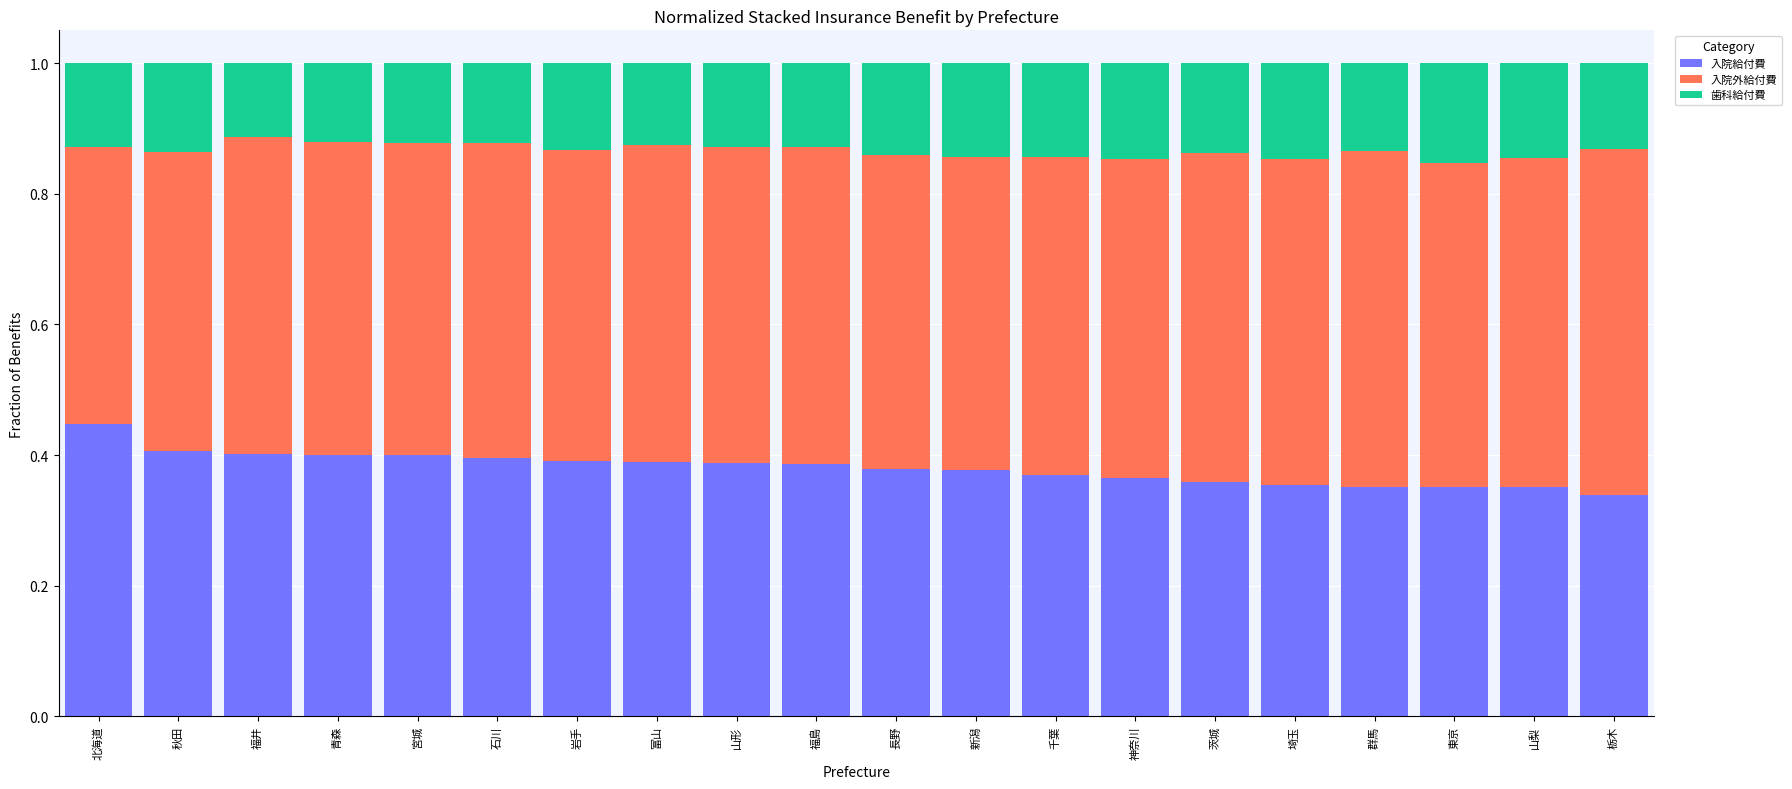

What is the sum of all 入院給付費 values?

7.6